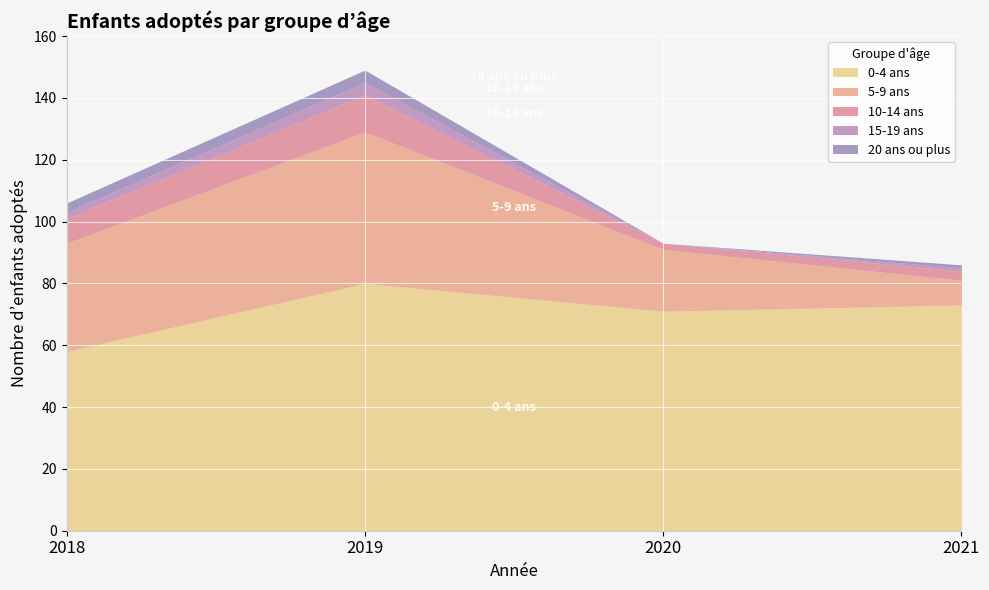

True or false: 0-4 ans and 20 ans ou plus intersect in this chart.

False